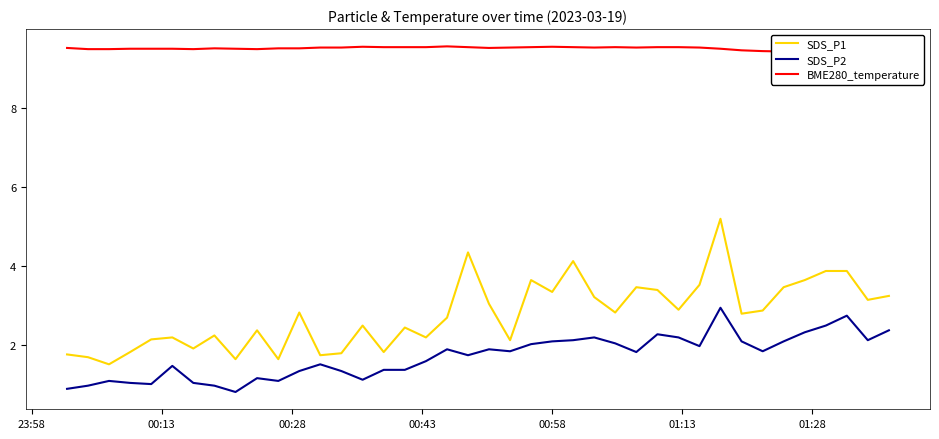

True or false: SDS_P2 and SDS_P1 cross at least once.

False